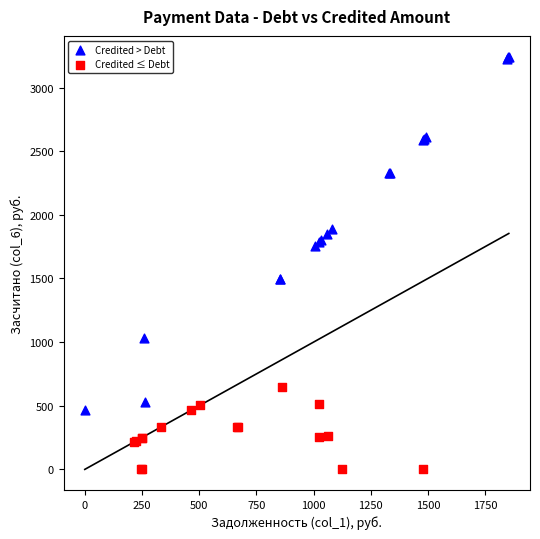

Which series contains the highest Y value?

Credited > Debt